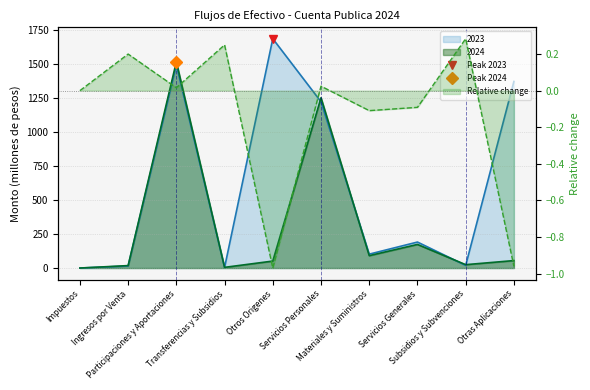

Where is 2023 nearest to the value 844?

Servicios Personales